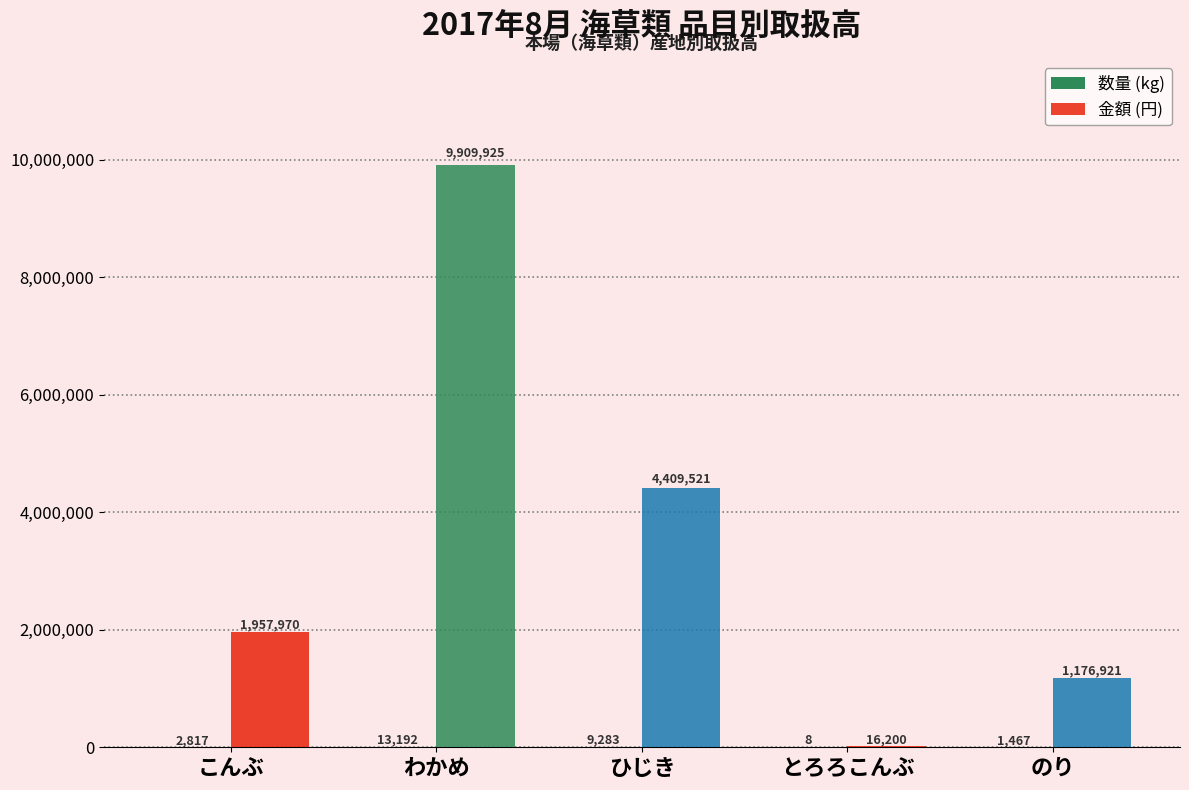

What is the label of the 1st bar from the left?

こんぶ